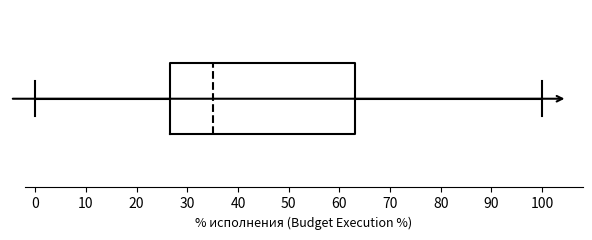

Read this box plot against the x-axis: the position of the median line, the range covered by the box, and the ends of both whiskers. The values are not printed on the chart, so give them approximately, as read against the axis.

median 35, box 27 to 63, whiskers 0 to 100